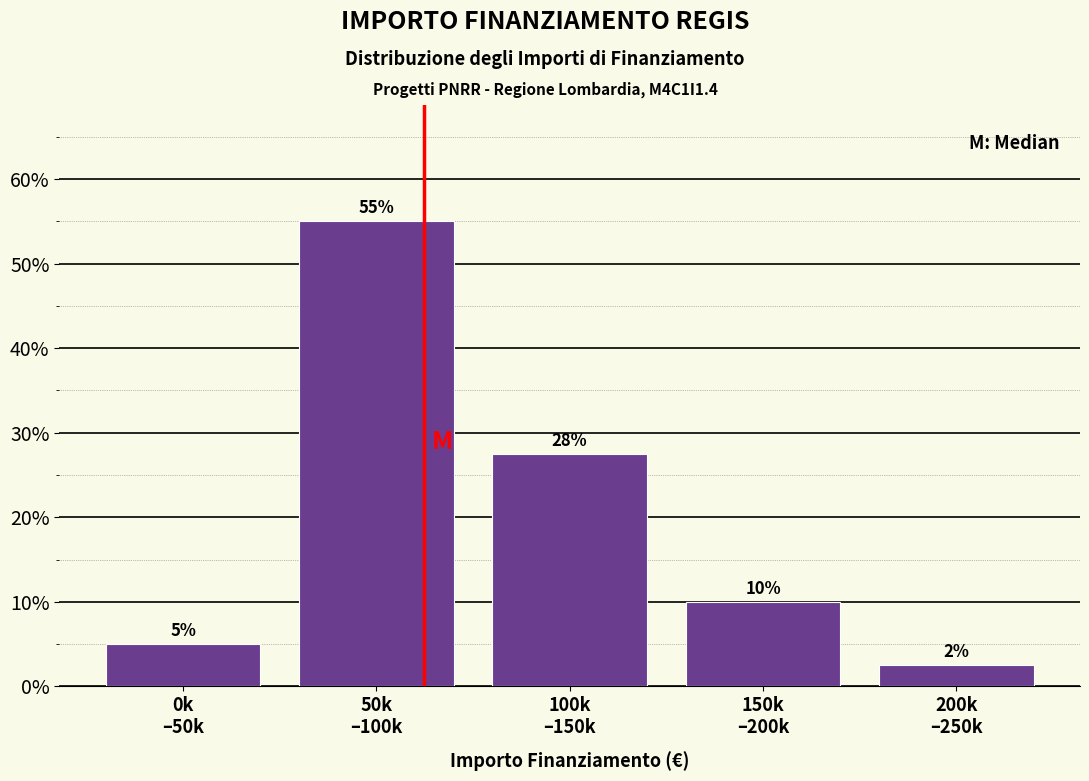

What is the smallest value displayed?

2.5